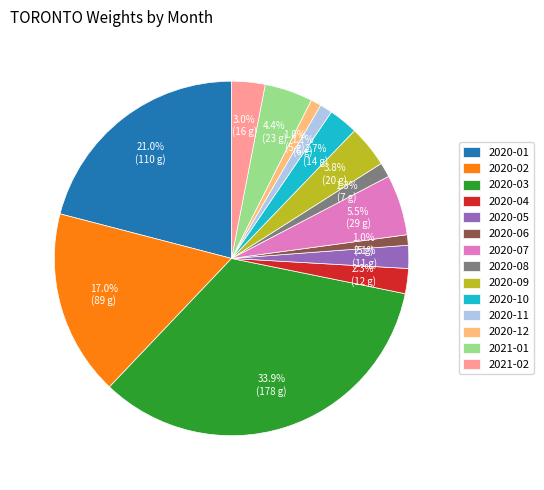

To the nearest percent, what is the average slice percentage?

7%